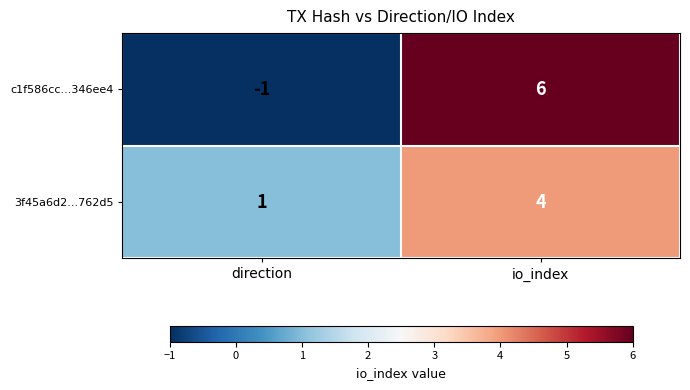

At direction, list the series in order from largest to smallest.

3f45a6d2...762d5, c1f586cc...346ee4